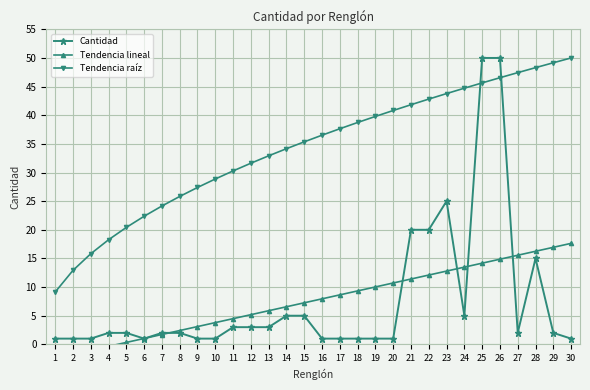

How many distinct data groups are displayed?

3